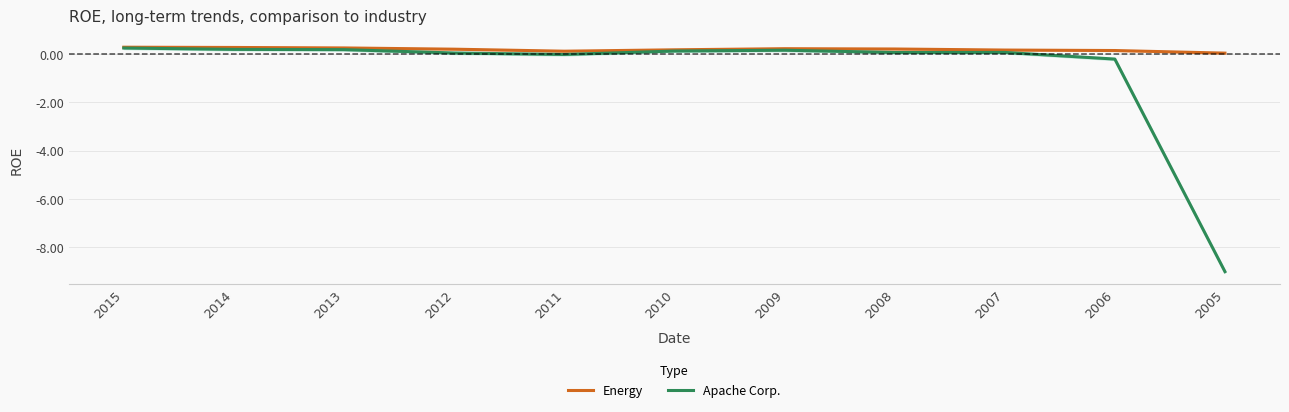

What is the sum of the Apache Corp. values at 2008 and 2007?

0.1